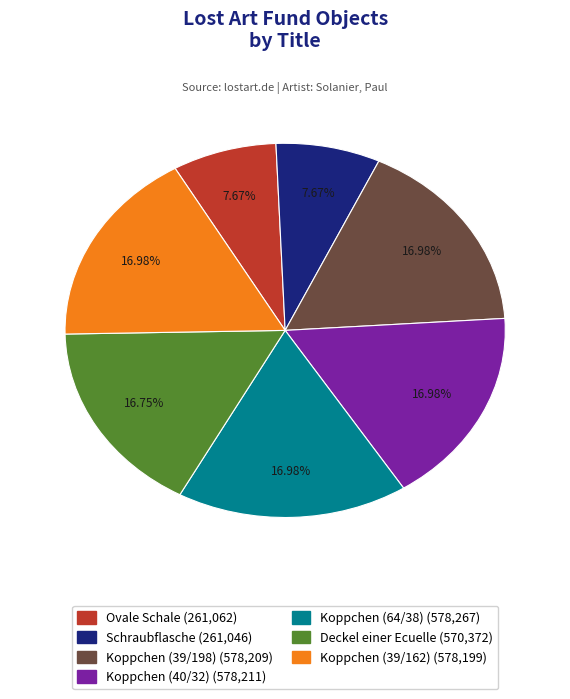

How much of the chart is everything except Deckel einer Ecuelle?

83.3%